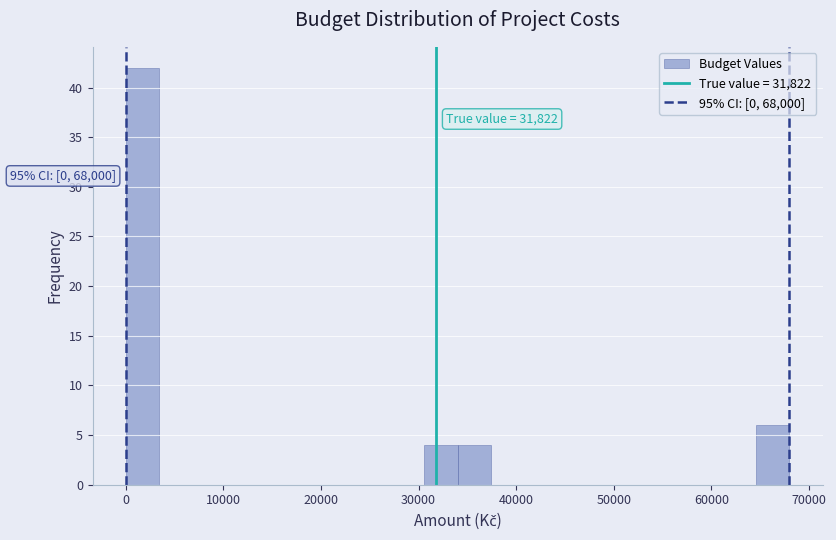

Around what value on the x-axis is the tallest bar? Give the approximate position of its centre, as read against the axis.

2000